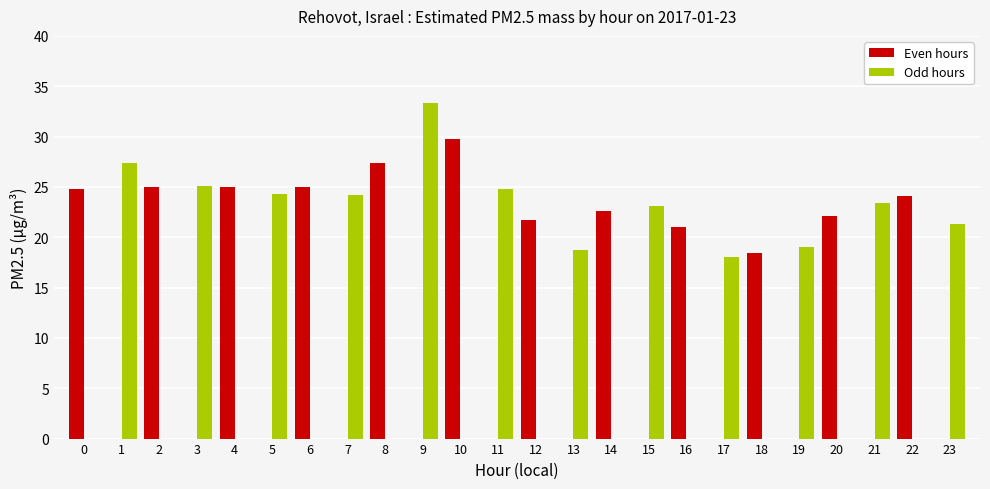

Is it true that Odd hours equals 0.0 at 16?

True